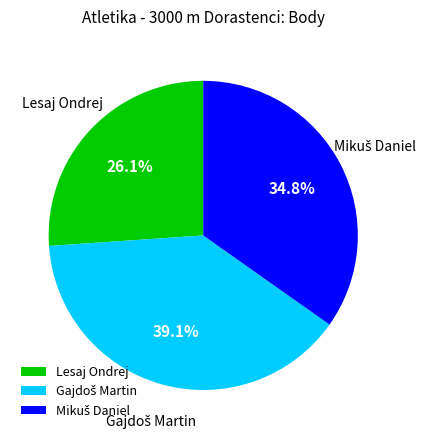

Does any single category account for the majority?

No